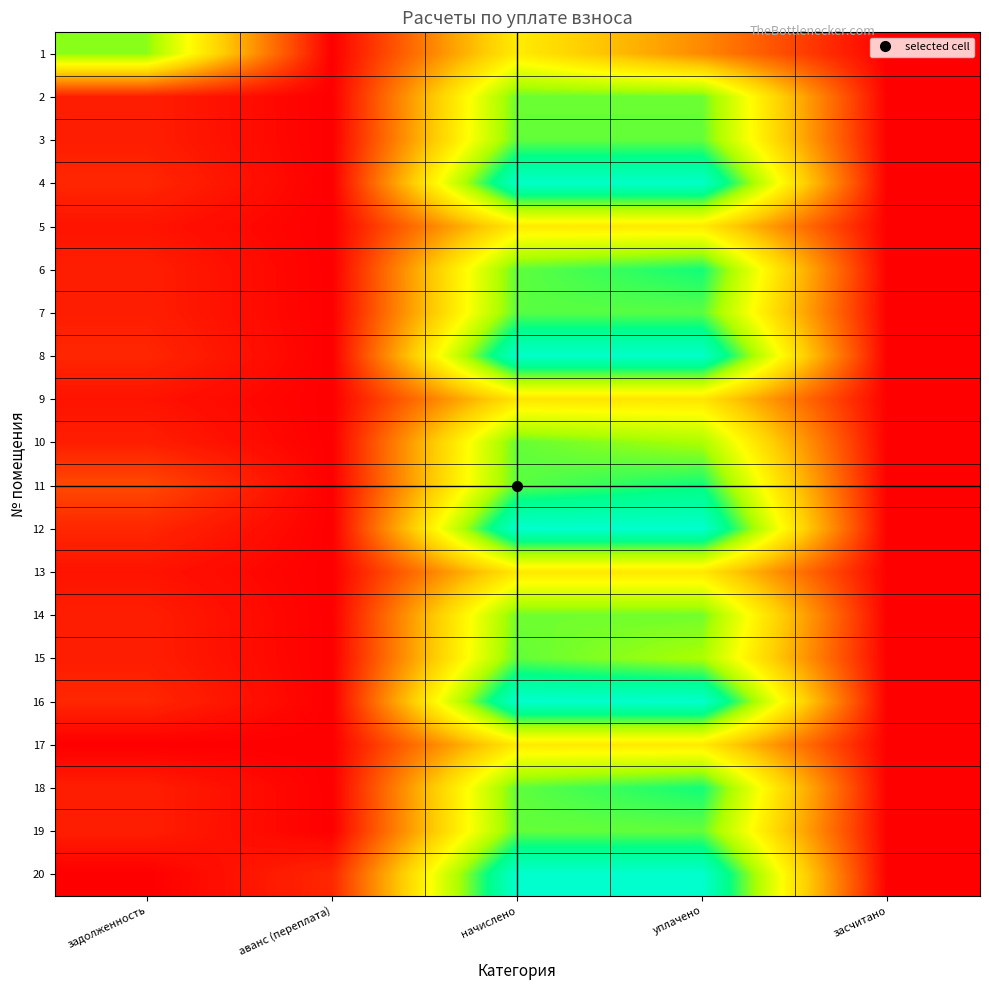

Count the number of data series in this chart.

20